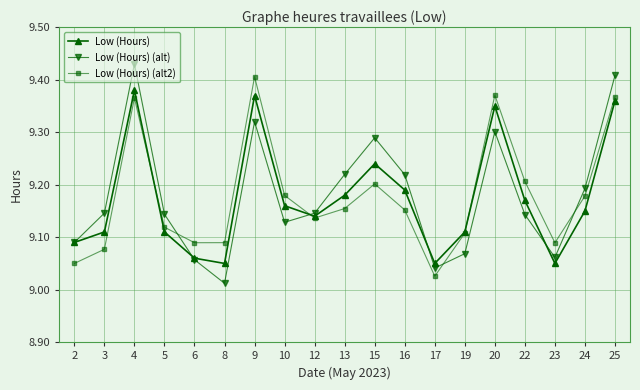

In Low (Hours) (alt2), how many points are higher than both neighbors (excluding endpoints)?

4